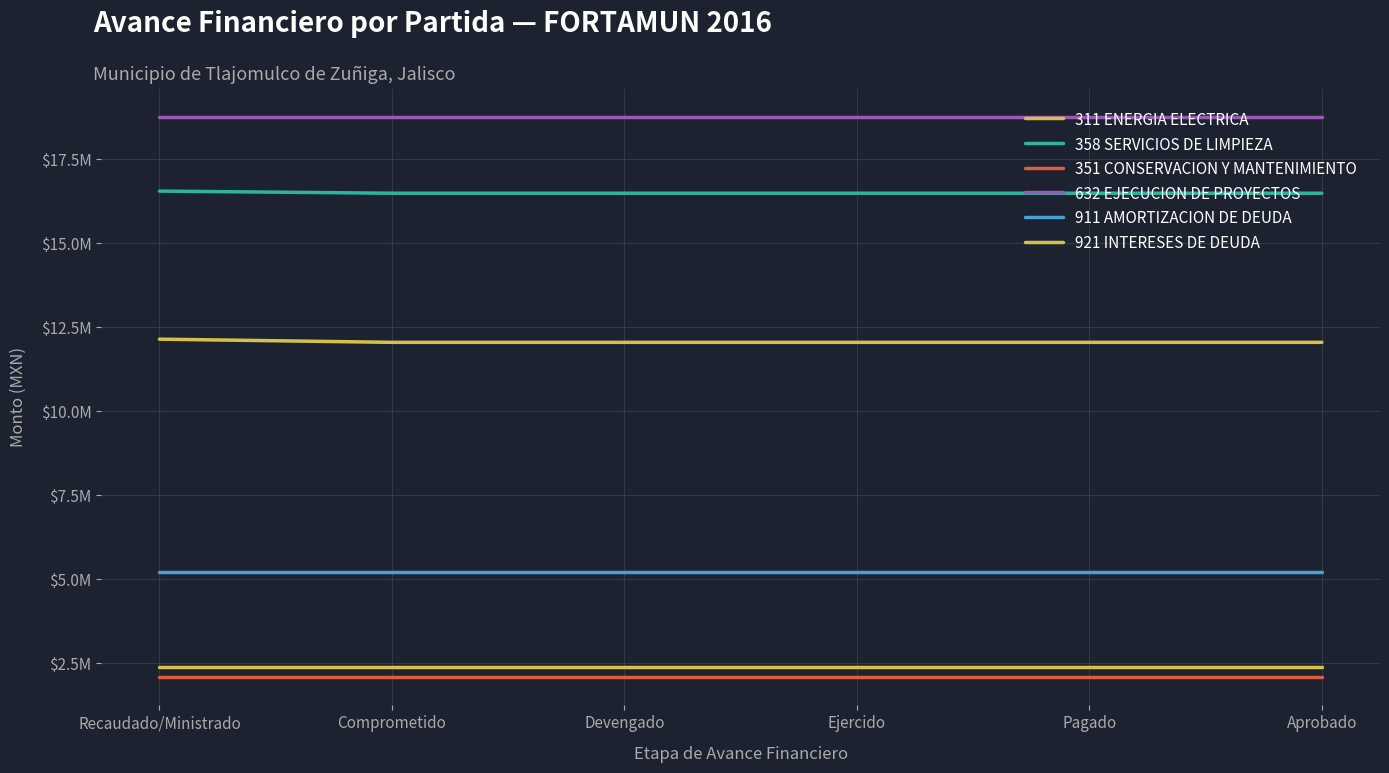

What is the approximate value of 921 INTERESES DE DEUDA at Devengado?

2404841.3